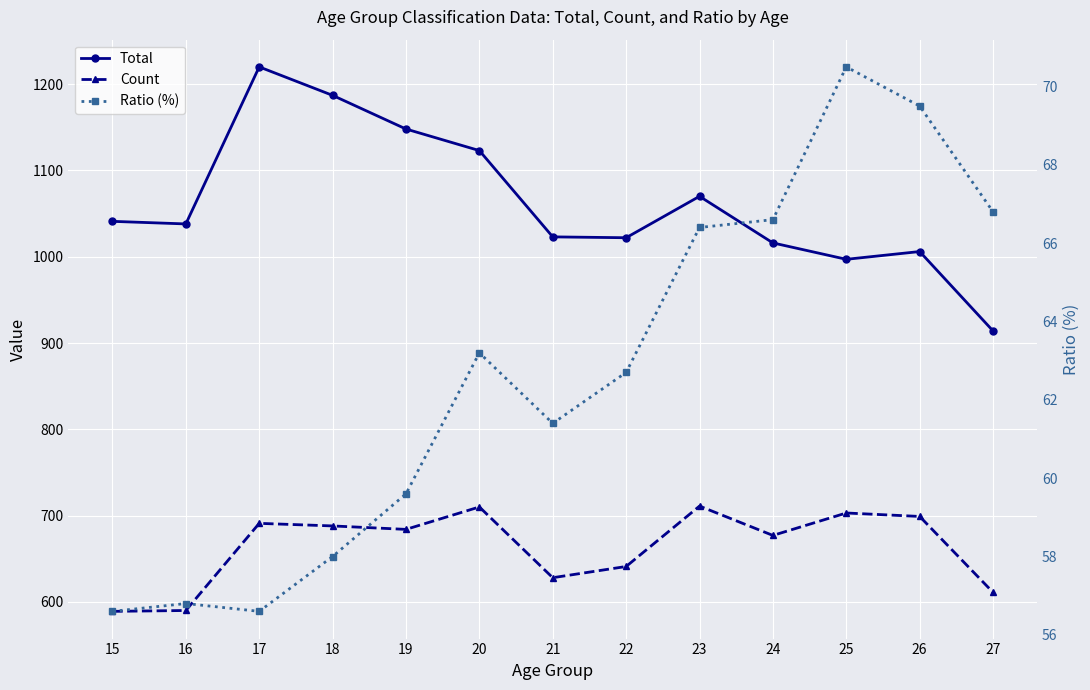

What is the difference between the highest and lowest values at 15?

984.4